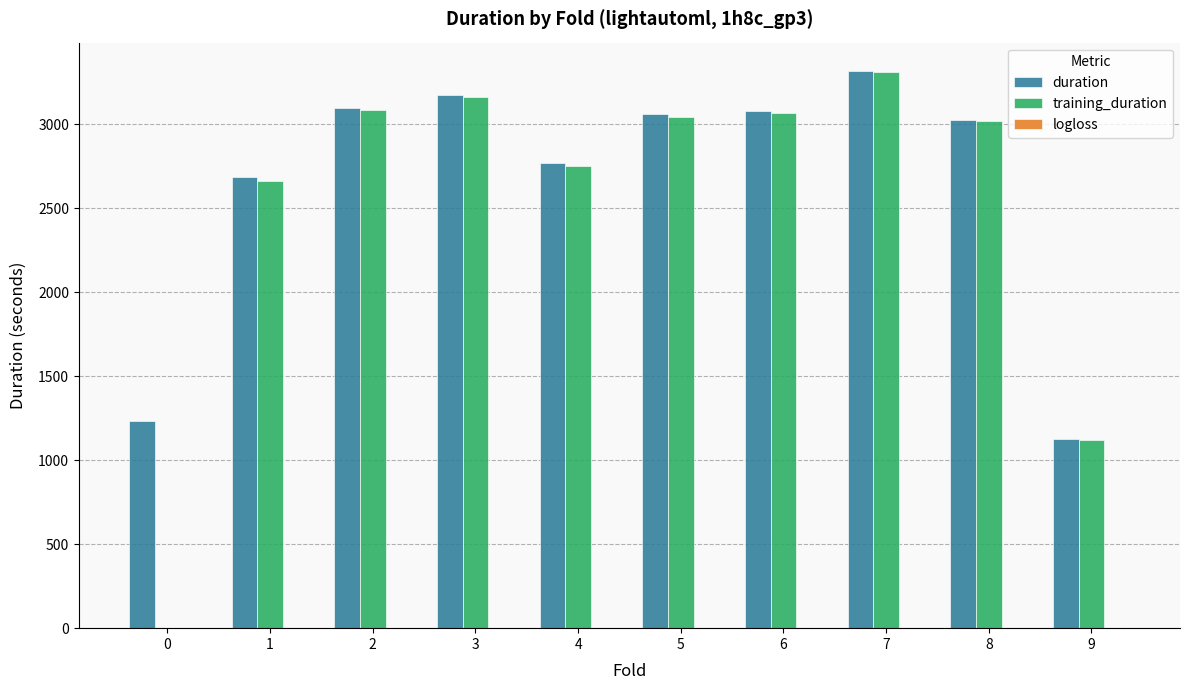

At which label does training_duration reach its peak?

7